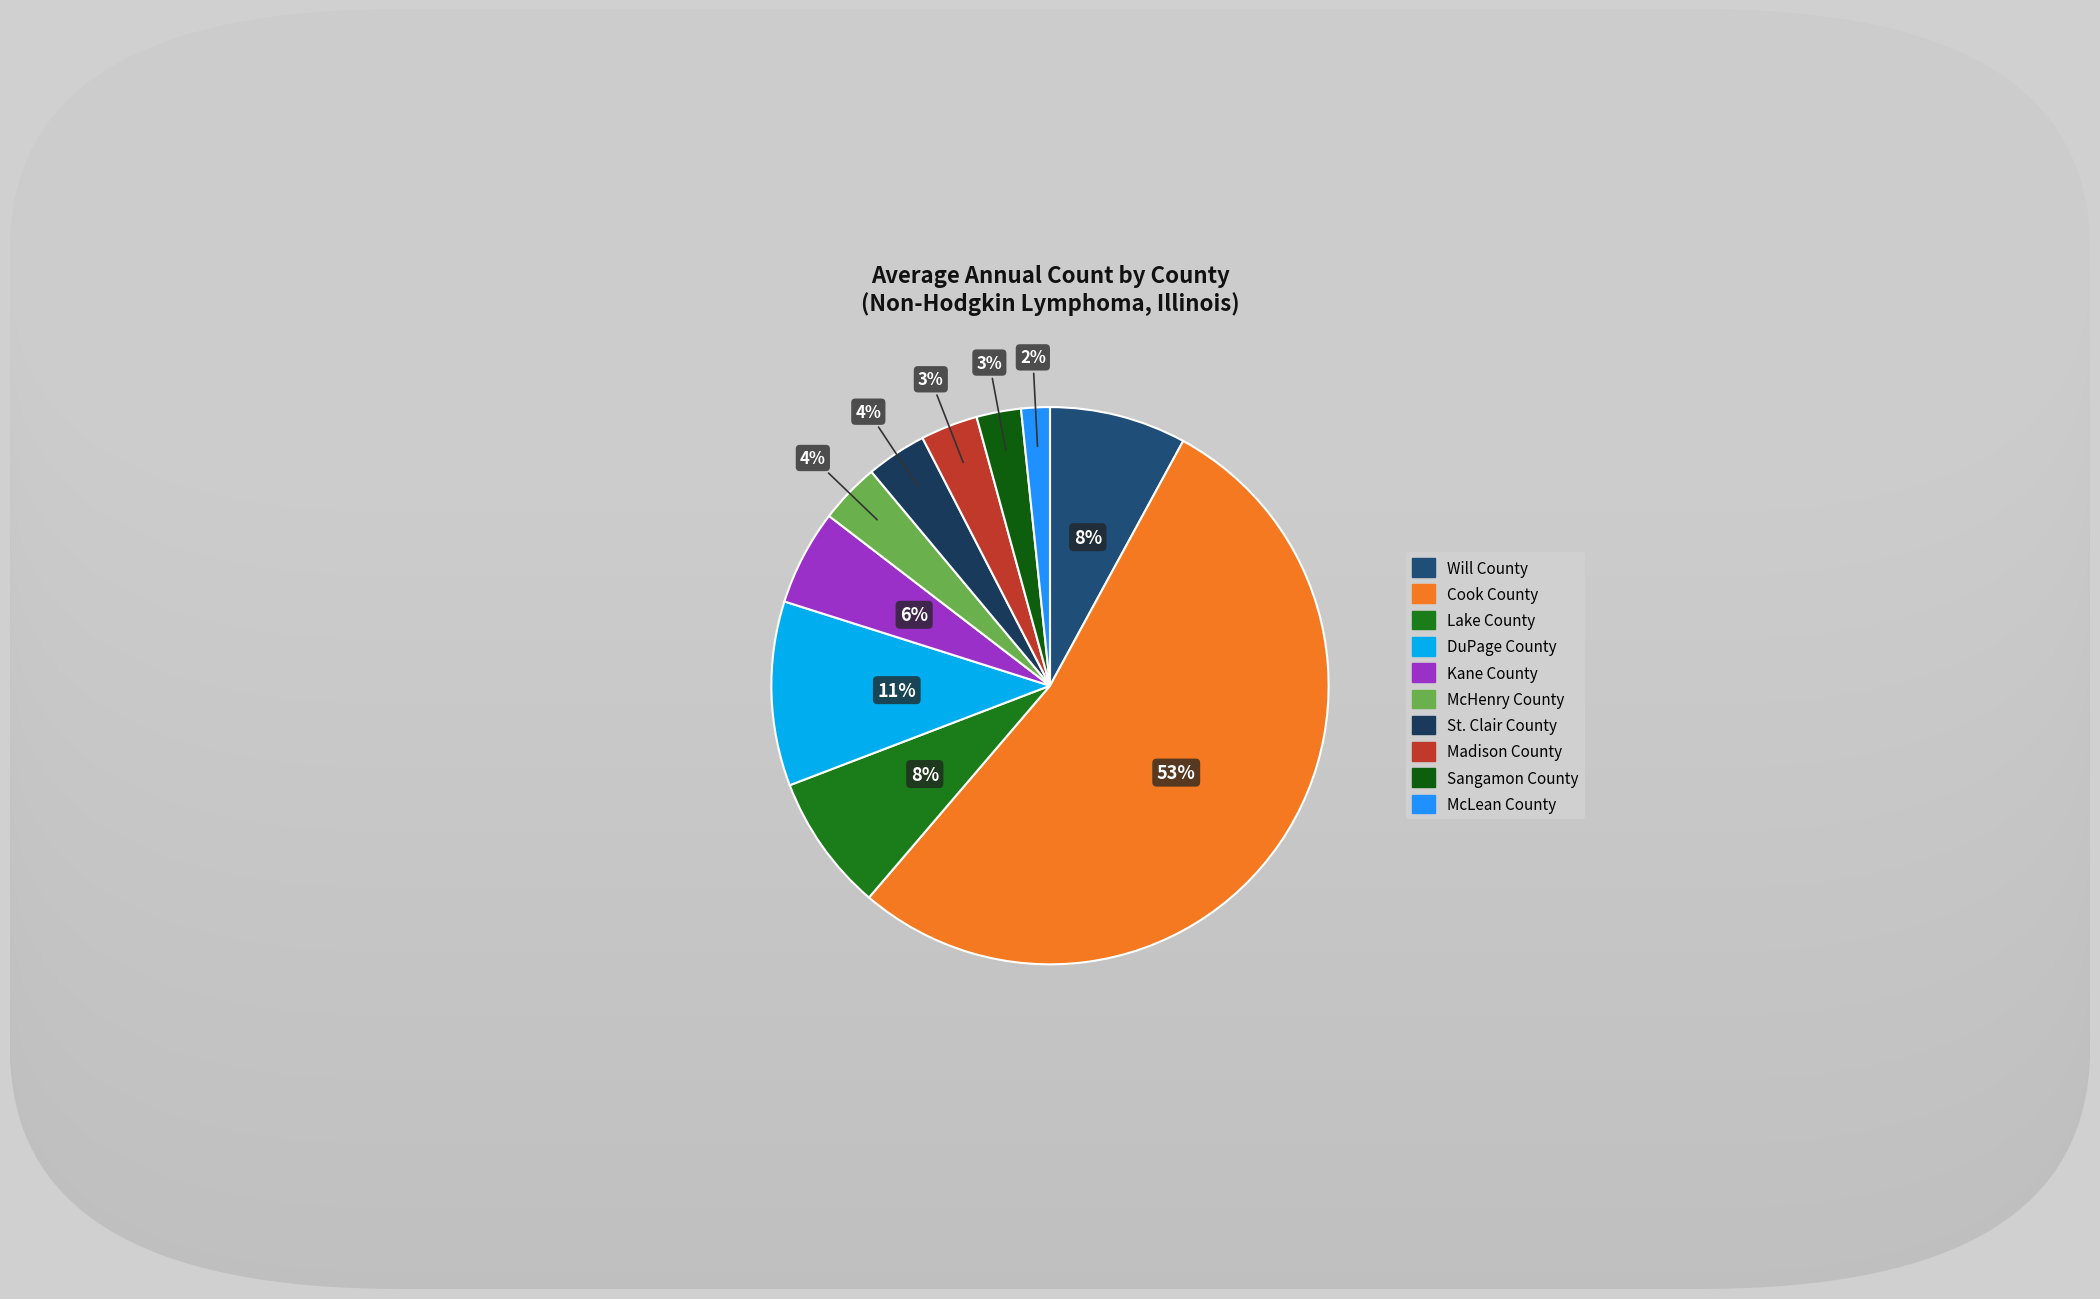

Is there a majority slice in this chart?

Yes